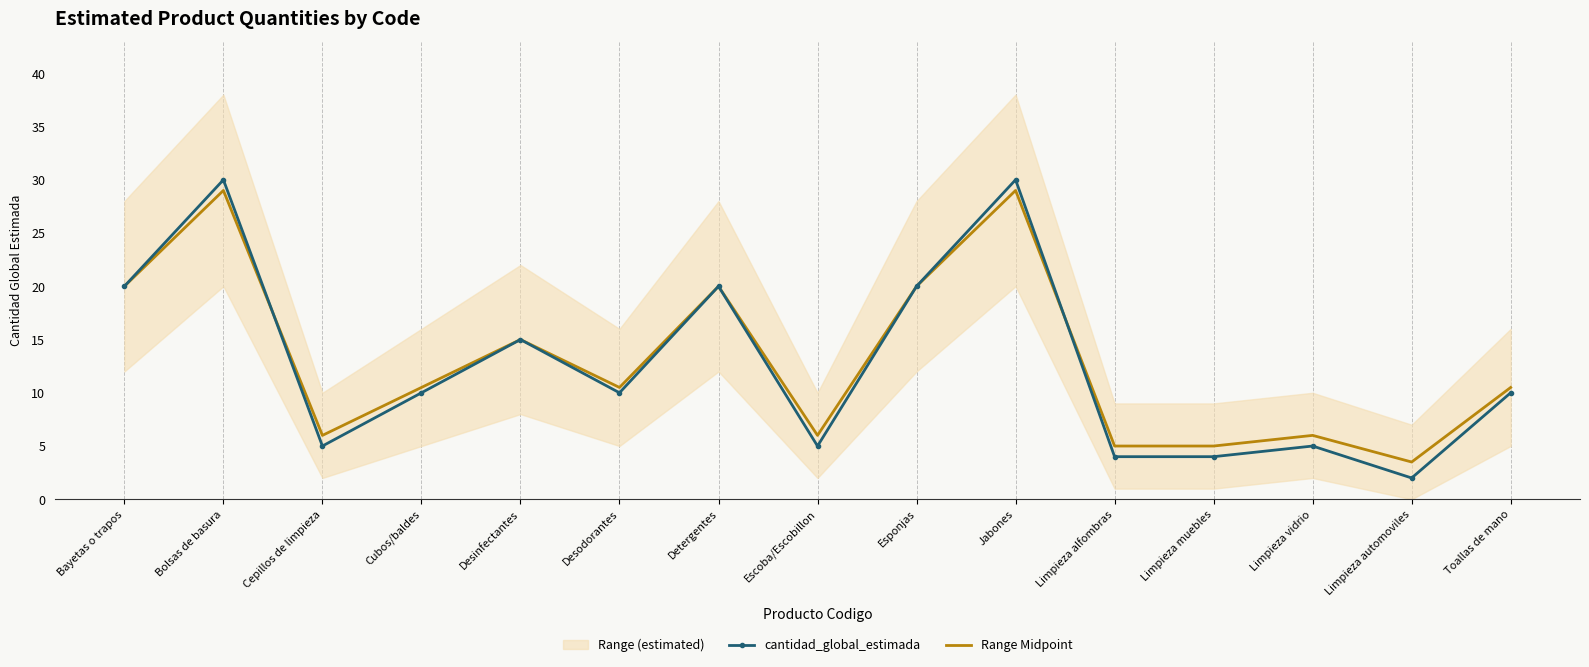

After their last crossing, which series has the higher values: Range Midpoint or cantidad_global_estimada?

Range Midpoint